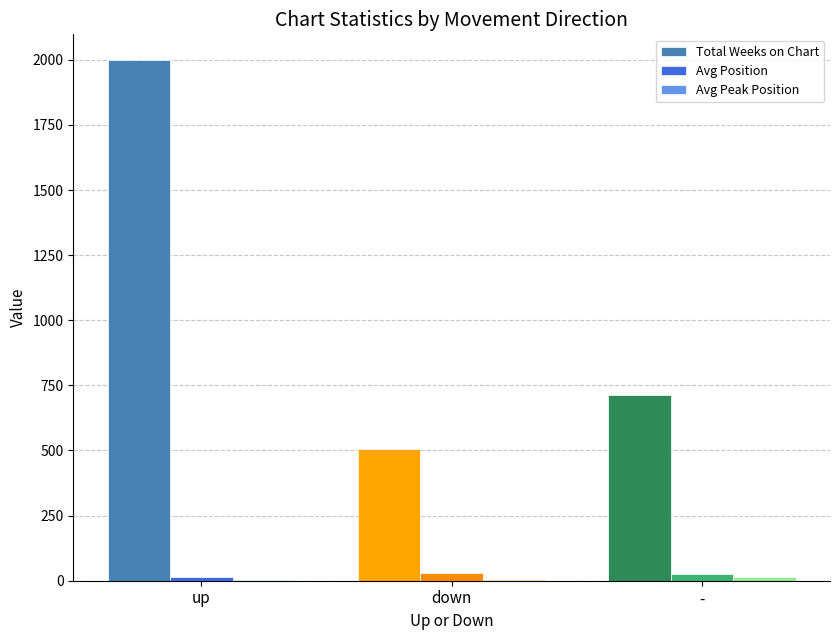

Which series has the largest total across all categories?

Total Weeks on Chart